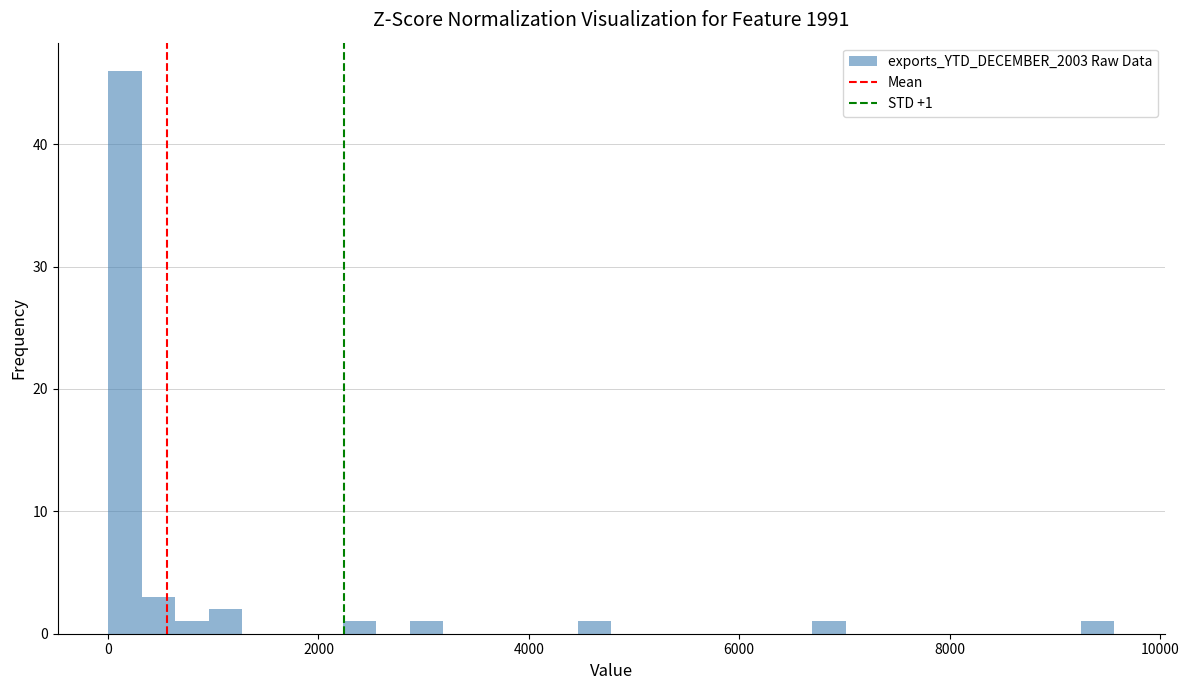

Around what value on the x-axis is the tallest bar? Give the approximate position of its centre, as read against the axis.

200